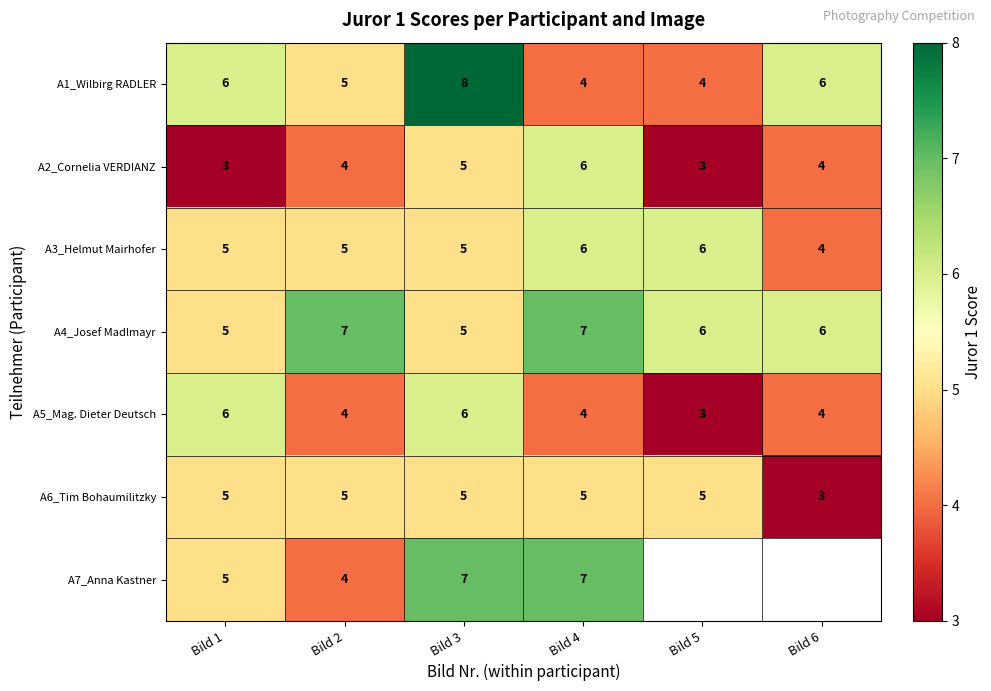

Which category has the lowest value in the A3_Helmut Mairhofer series?

Bild 6